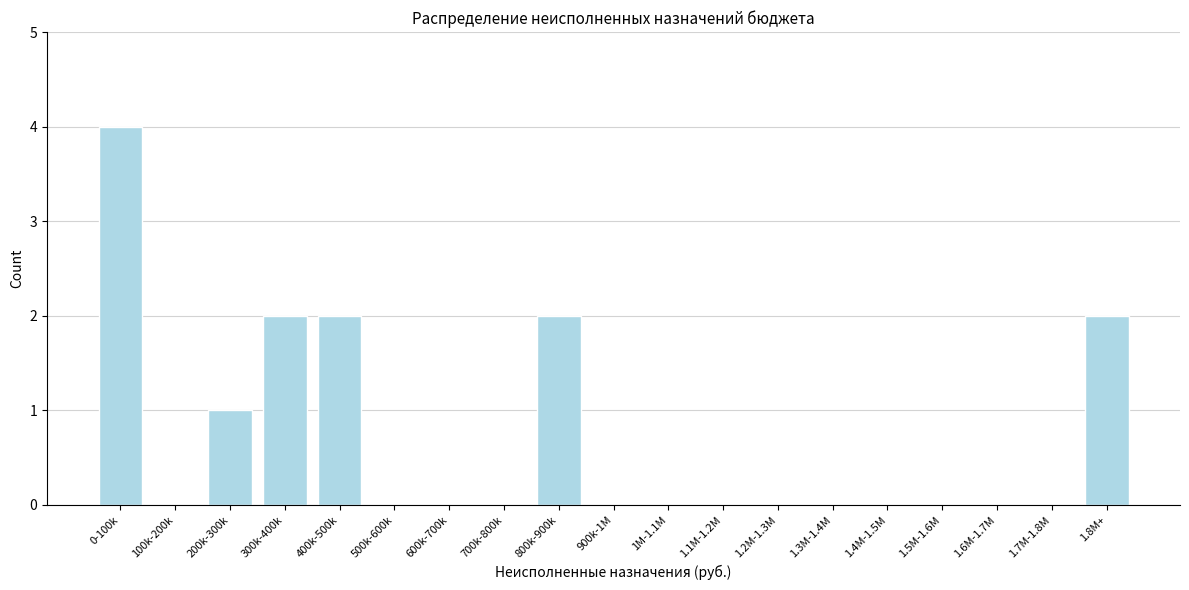

Reading left to right, what are all the values shown in this chart?

0-100k=4	100k-200k=0	200k-300k=1	300k-400k=2	400k-500k=2	500k-600k=0	600k-700k=0	700k-800k=0	800k-900k=2	900k-1M=0	1M-1.1M=0	1.1M-1.2M=0	1.2M-1.3M=0	1.3M-1.4M=0	1.4M-1.5M=0	1.5M-1.6M=0	1.6M-1.7M=0	1.7M-1.8M=0	1.8M+=2